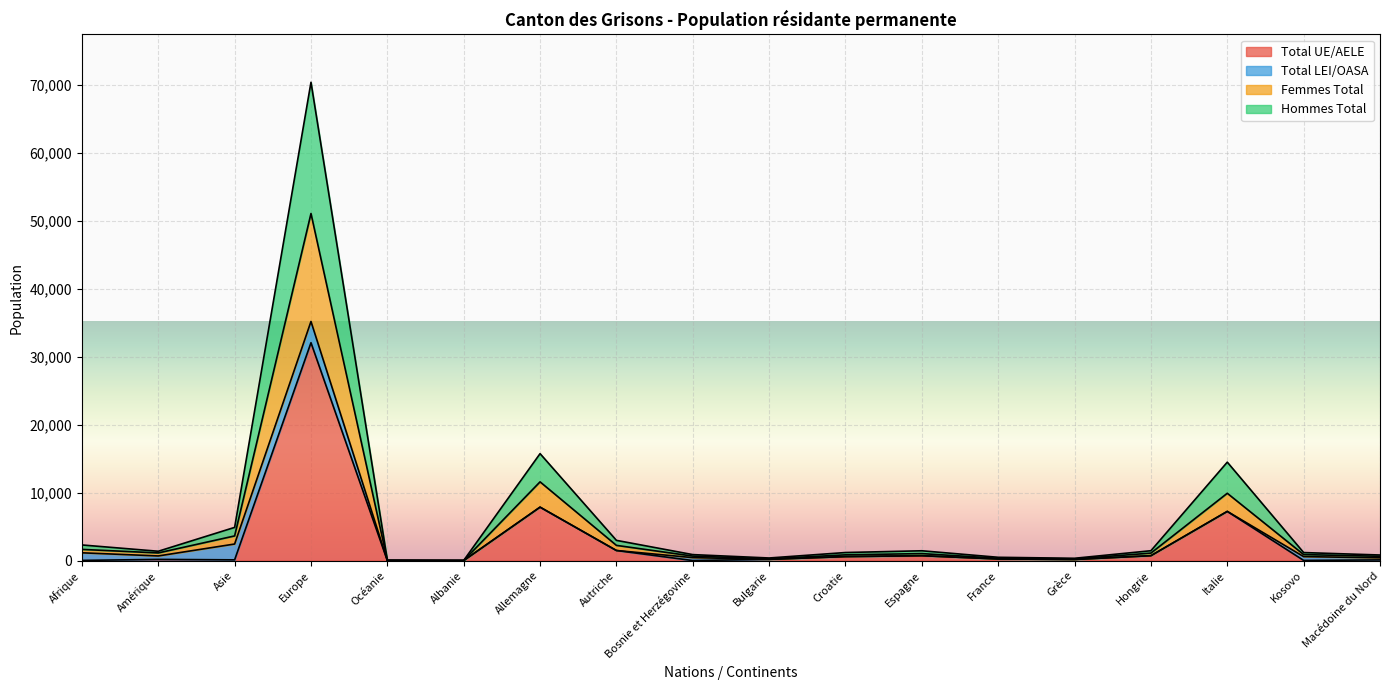

What is the lowest value of the Hommes Total series?

16